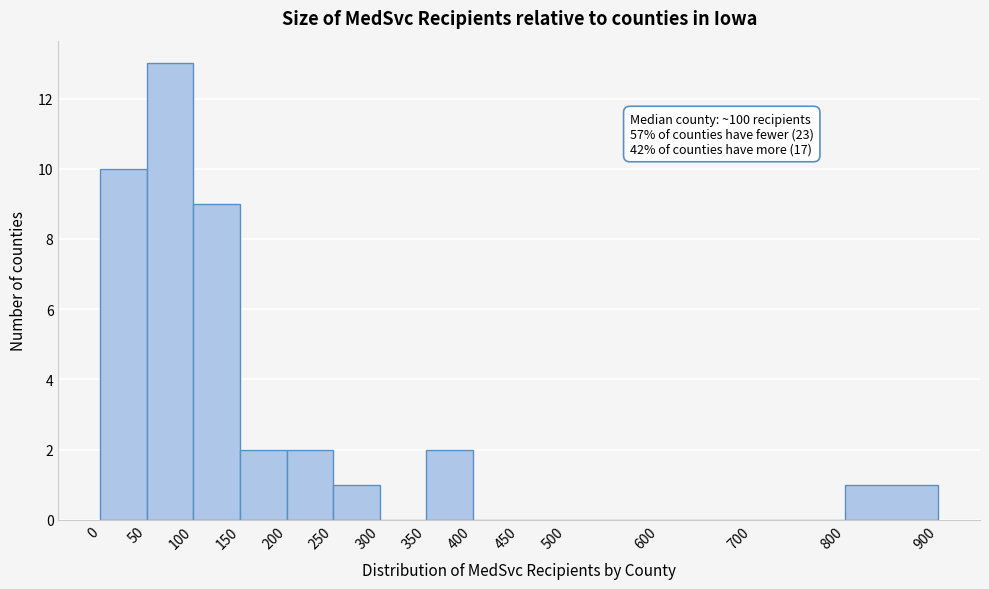

Which range on the x-axis has the tallest bar?

50 to 100